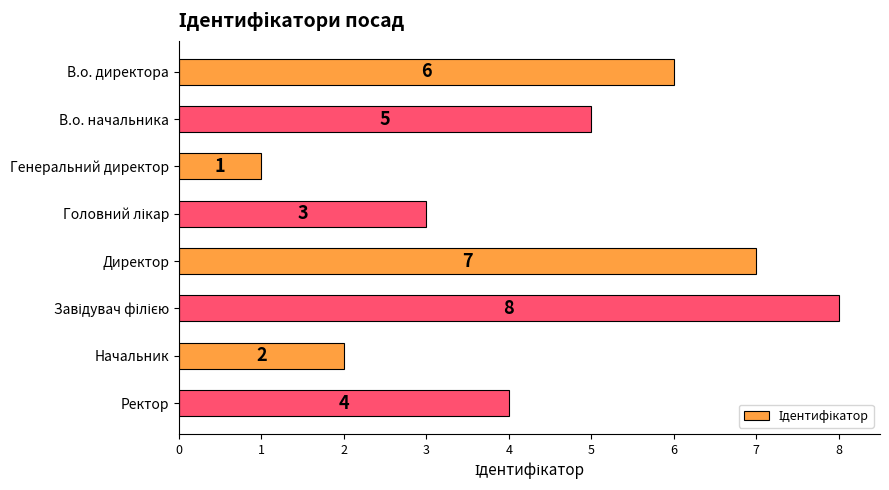

What is the greatest value displayed?

8